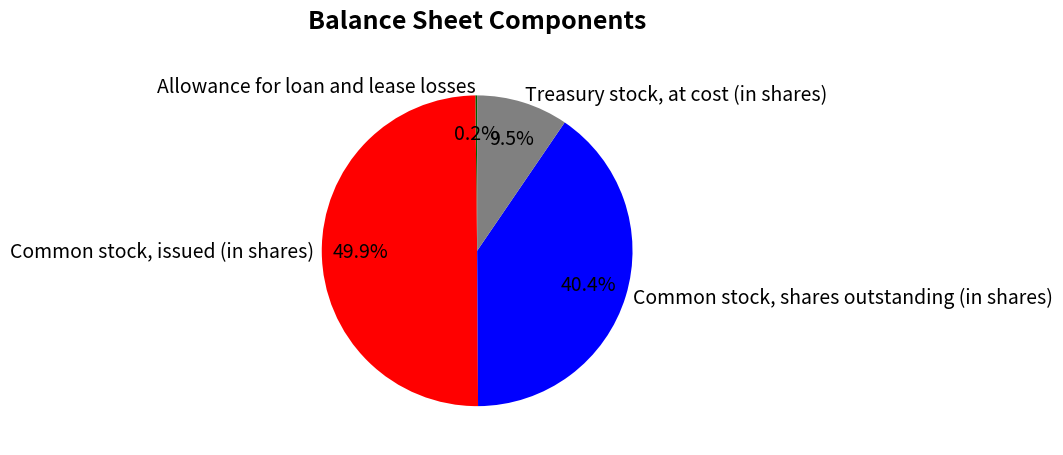

What is the largest slice in the pie chart?

Common stock, issued (in shares)